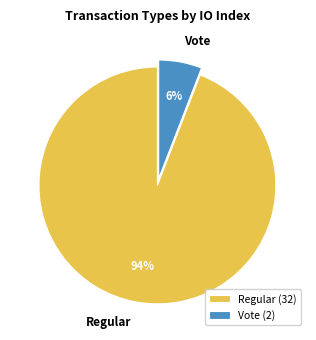

How many segments does this pie chart have?

2